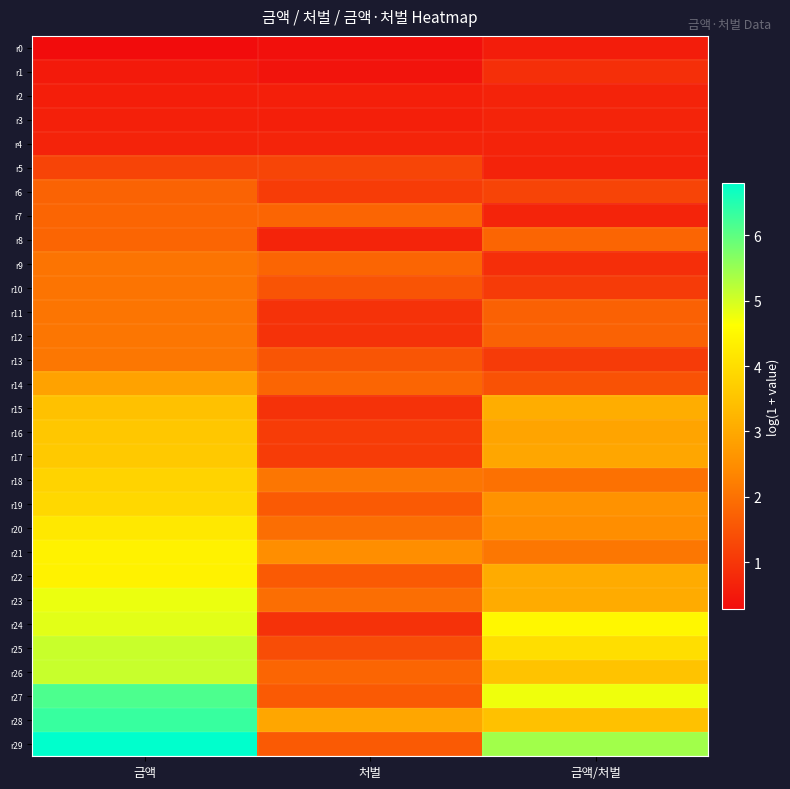

What is the difference between the highest and lowest values at 처벌?

2.6